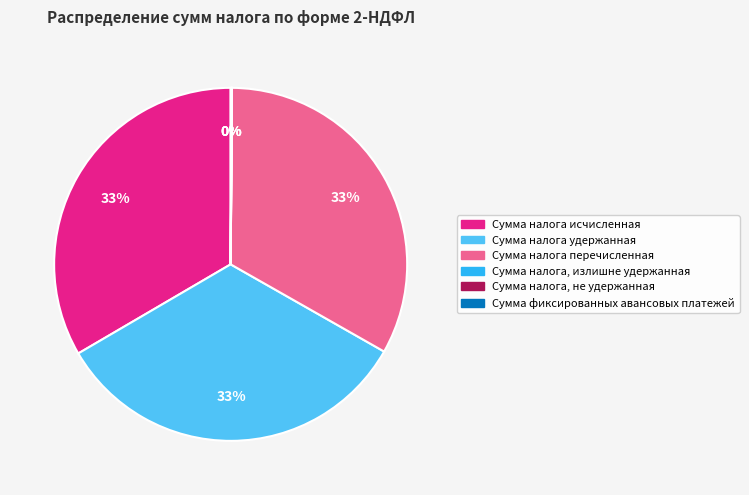

Is it true that Сумма налога удержанная is 33% of the pie?

True